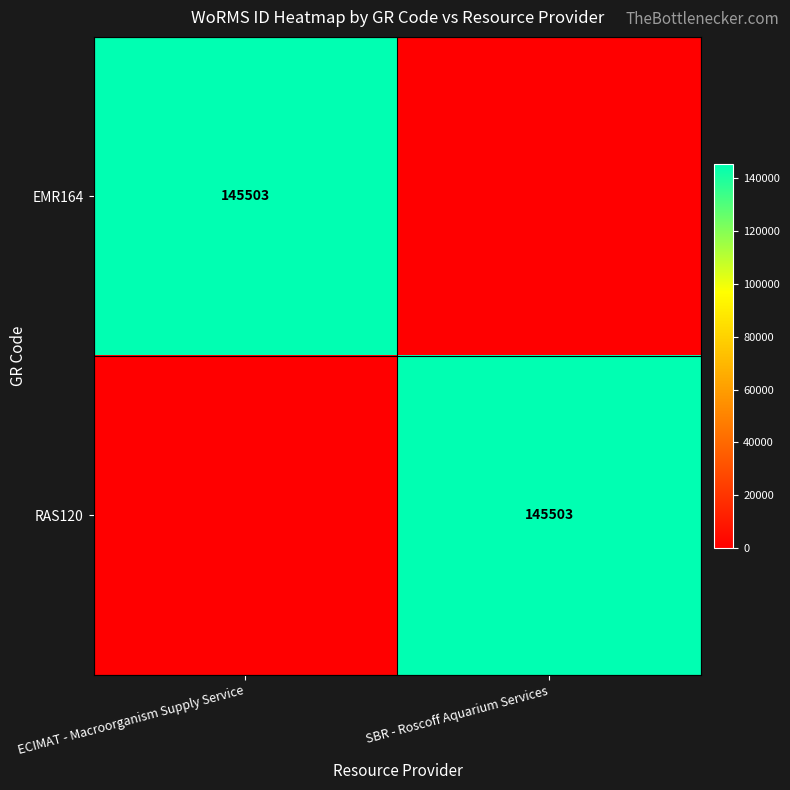

The RAS120 series shows 212728 at SBR - Roscoff Aquarium Services. True or false?

False